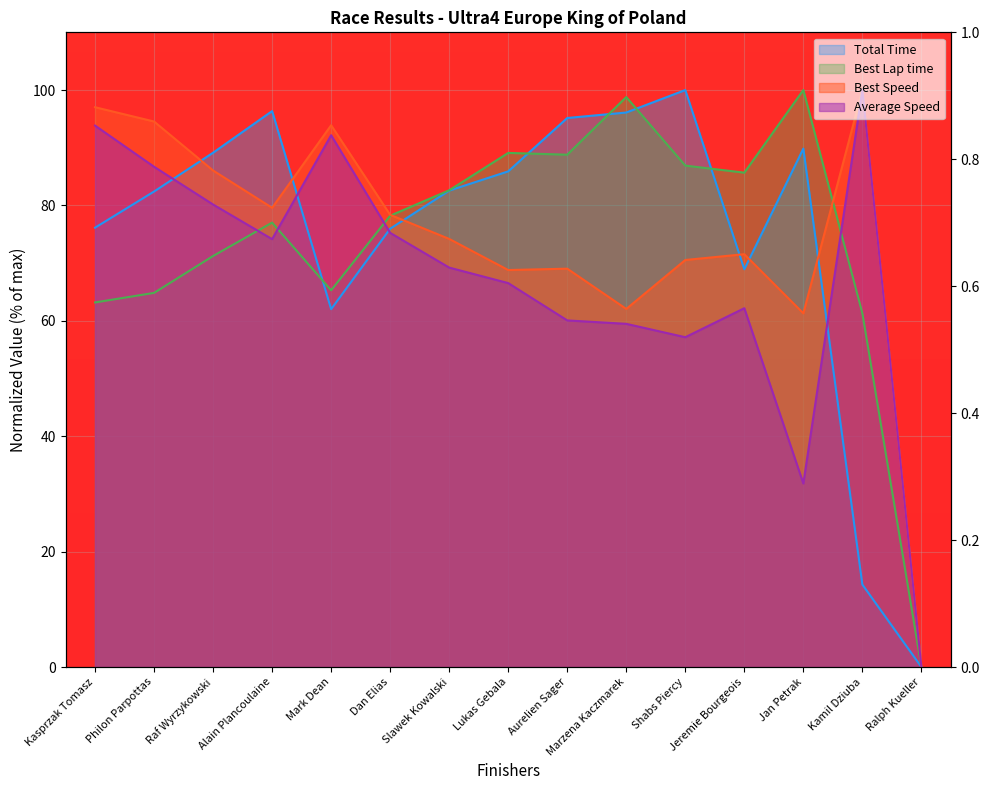

What is the sum of the Total Time values at Mark Dean and Kasprzak Tomasz?

138.2